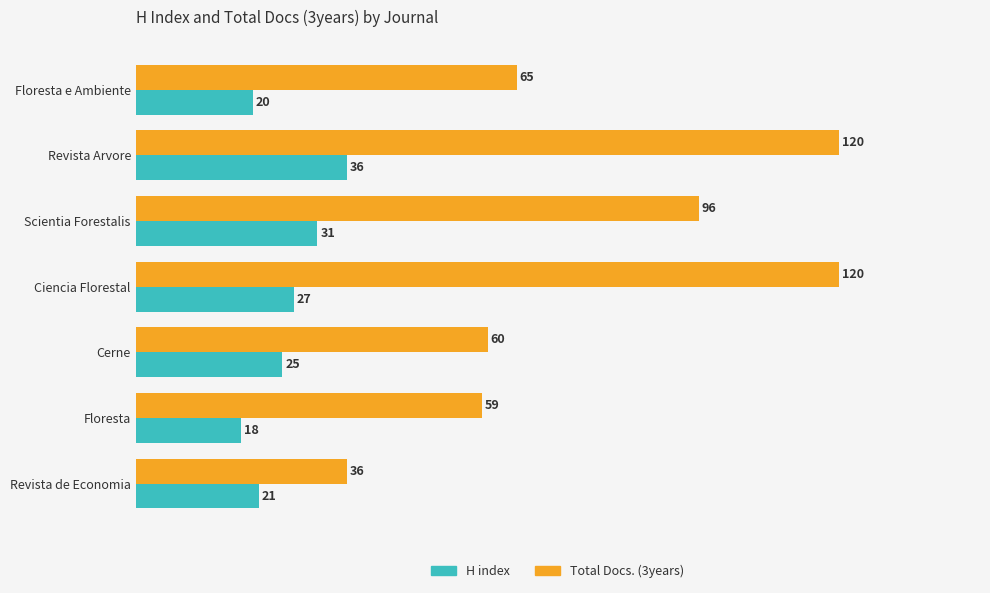

What is the total value across all series at Cerne?

85